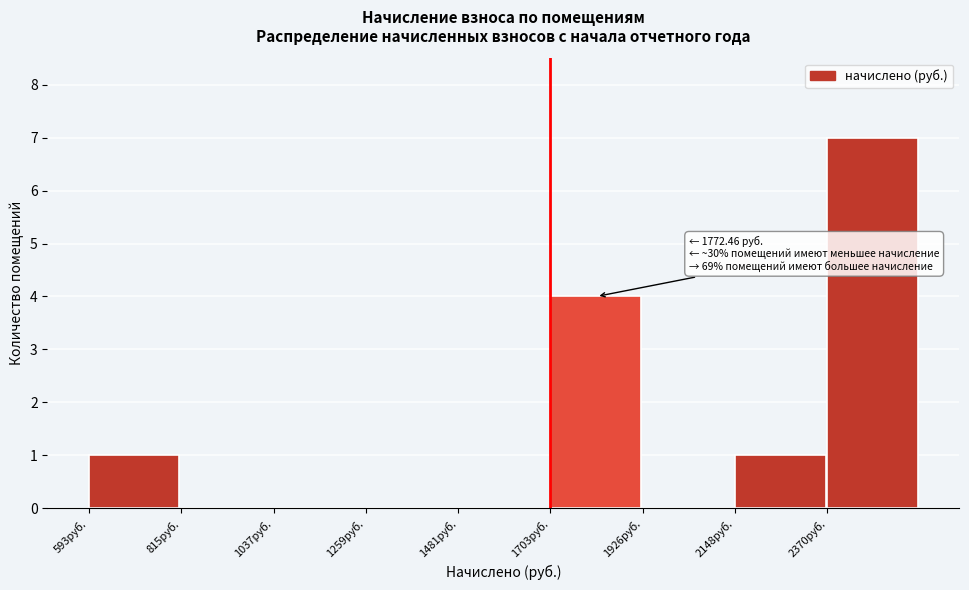

Over which range of the x-axis is the bar tallest?

2350 to 2600